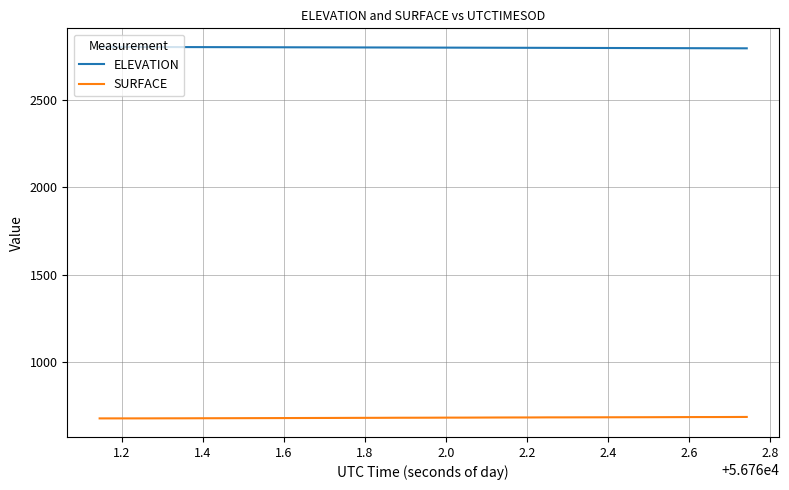

What is the difference between the maximum and minimum values in the SURFACE series?

8.3